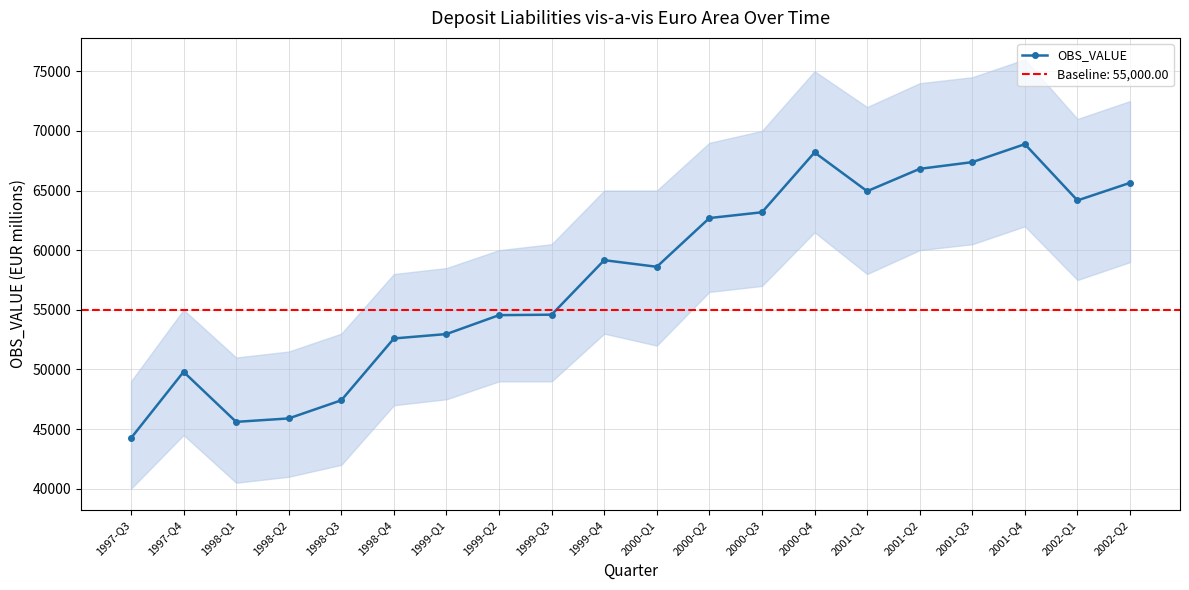

What is the label of the 8th point from the left?

1999-Q2